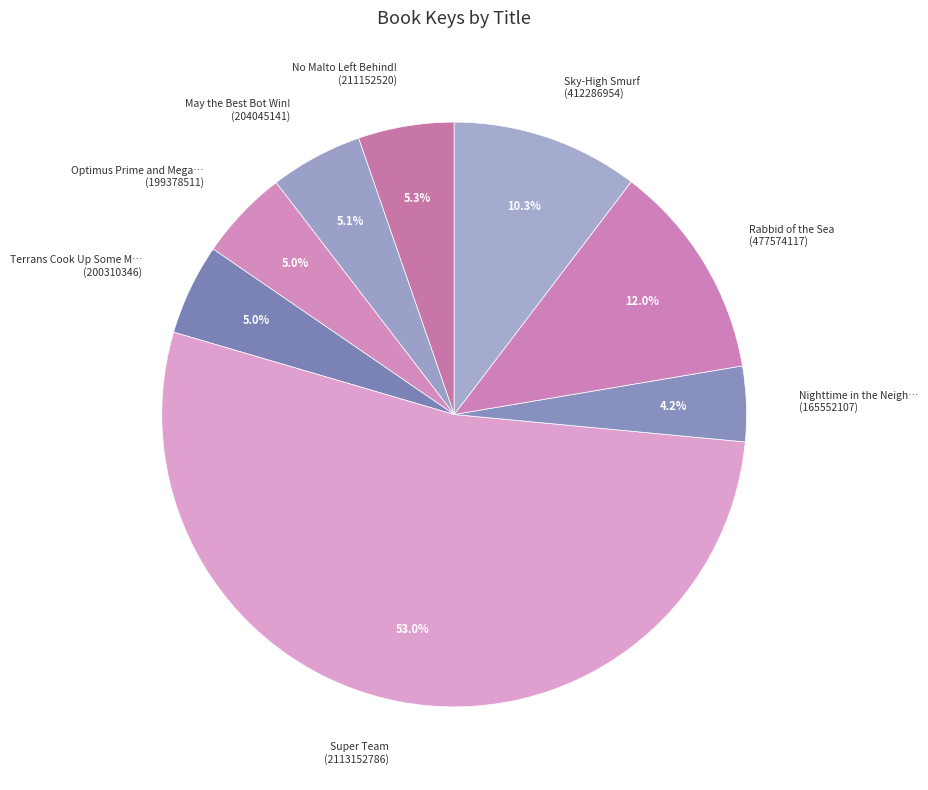

What percentage is NOT represented by Sky-High Smurf (412286954)?

89.7%